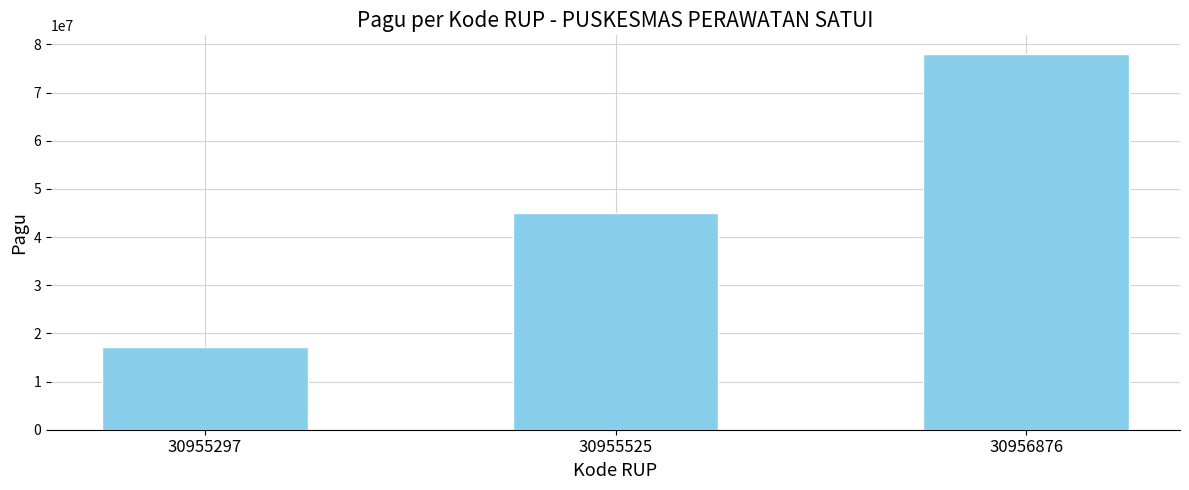

Approximately how many times larger is the value at 30956876 compared to 30955525?

1.7